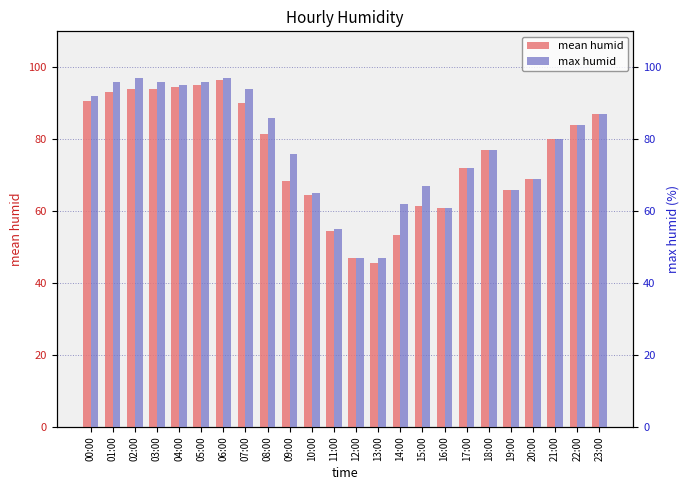

What position from the left is 17:00?

18